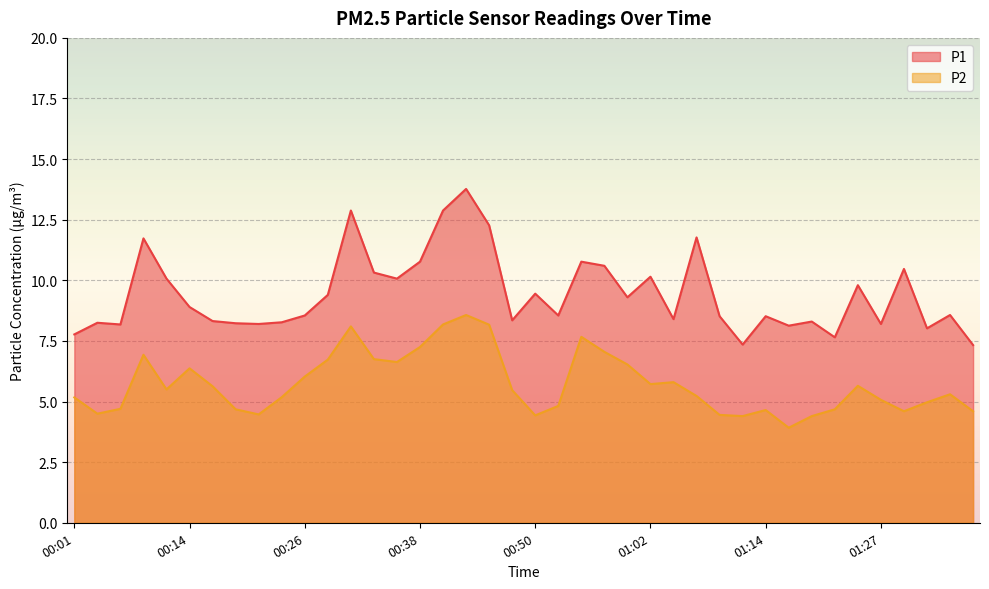

Reading left to right, extract all data points from this chart.

P1: 00:01=7.8	00:04=8.2	00:06=8.2	00:09=11.7	00:11=10.1	00:14=8.9	00:16=8.3	00:18=8.2	00:21=8.2	00:23=8.3	00:26=8.6	00:28=9.4	00:31=12.9	00:33=10.3	00:35=10.1	00:38=10.8	00:40=12.9	00:43=13.8	00:45=12.3	00:48=8.3	00:50=9.4	00:52=8.6	00:55=10.8	00:57=10.6	01:00=9.3	01:02=10.2	01:05=8.4	01:07=11.8	01:10=8.5	01:12=7.3	01:14=8.5	01:17=8.1	01:19=8.3	01:22=7.7	01:24=9.8	01:27=8.2	01:29=10.5	01:32=8.0	01:34=8.6	01:36=7.3
P2: 00:01=5.2	00:04=4.5	00:06=4.7	00:09=6.9	00:11=5.5	00:14=6.4	00:16=5.6	00:18=4.7	00:21=4.5	00:23=5.2	00:26=6.0	00:28=6.7	00:31=8.1	00:33=6.8	00:35=6.6	00:38=7.2	00:40=8.2	00:43=8.6	00:45=8.2	00:48=5.5	00:50=4.4	00:52=4.8	00:55=7.7	00:57=7.0	01:00=6.5	01:02=5.7	01:05=5.8	01:07=5.2	01:10=4.5	01:12=4.4	01:14=4.7	01:17=3.9	01:19=4.4	01:22=4.7	01:24=5.7	01:27=5.1	01:29=4.6	01:32=5.0	01:34=5.3	01:36=4.6